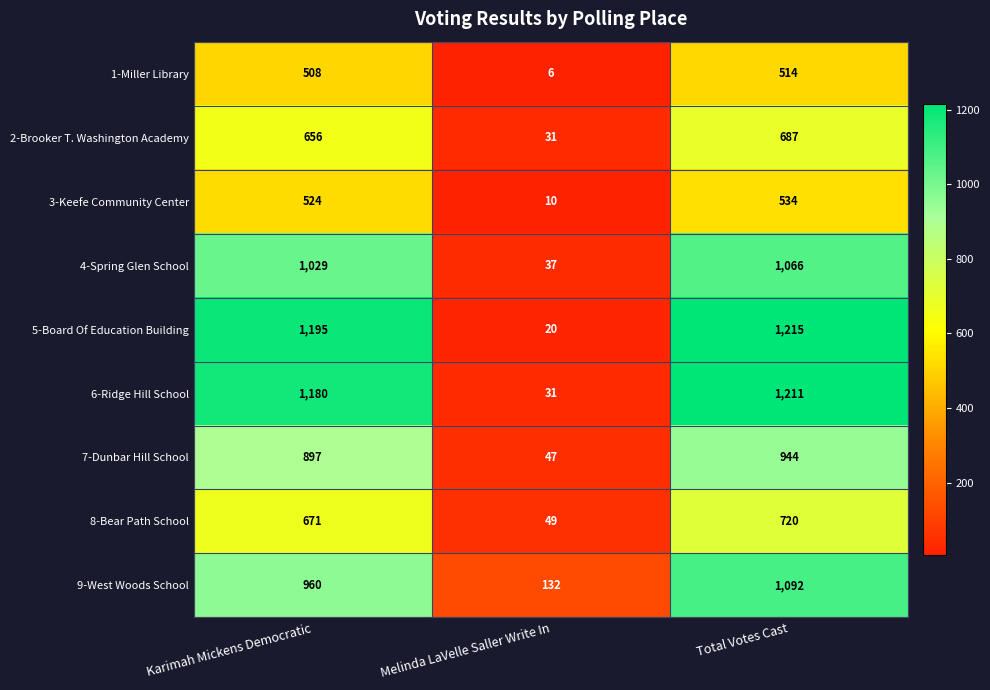

Reading left to right, list all the values displayed in this chart.

1-Miller Library: Karimah Mickens Democratic=508	Melinda LaVelle Saller Write In=6	Total Votes Cast=514
2-Brooker T. Washington Academy: Karimah Mickens Democratic=656	Melinda LaVelle Saller Write In=31	Total Votes Cast=687
3-Keefe Community Center: Karimah Mickens Democratic=524	Melinda LaVelle Saller Write In=10	Total Votes Cast=534
4-Spring Glen School: Karimah Mickens Democratic=1029	Melinda LaVelle Saller Write In=37	Total Votes Cast=1066
5-Board Of Education Building: Karimah Mickens Democratic=1195	Melinda LaVelle Saller Write In=20	Total Votes Cast=1215
6-Ridge Hill School: Karimah Mickens Democratic=1180	Melinda LaVelle Saller Write In=31	Total Votes Cast=1211
7-Dunbar Hill School: Karimah Mickens Democratic=897	Melinda LaVelle Saller Write In=47	Total Votes Cast=944
8-Bear Path School: Karimah Mickens Democratic=671	Melinda LaVelle Saller Write In=49	Total Votes Cast=720
9-West Woods School: Karimah Mickens Democratic=960	Melinda LaVelle Saller Write In=132	Total Votes Cast=1092